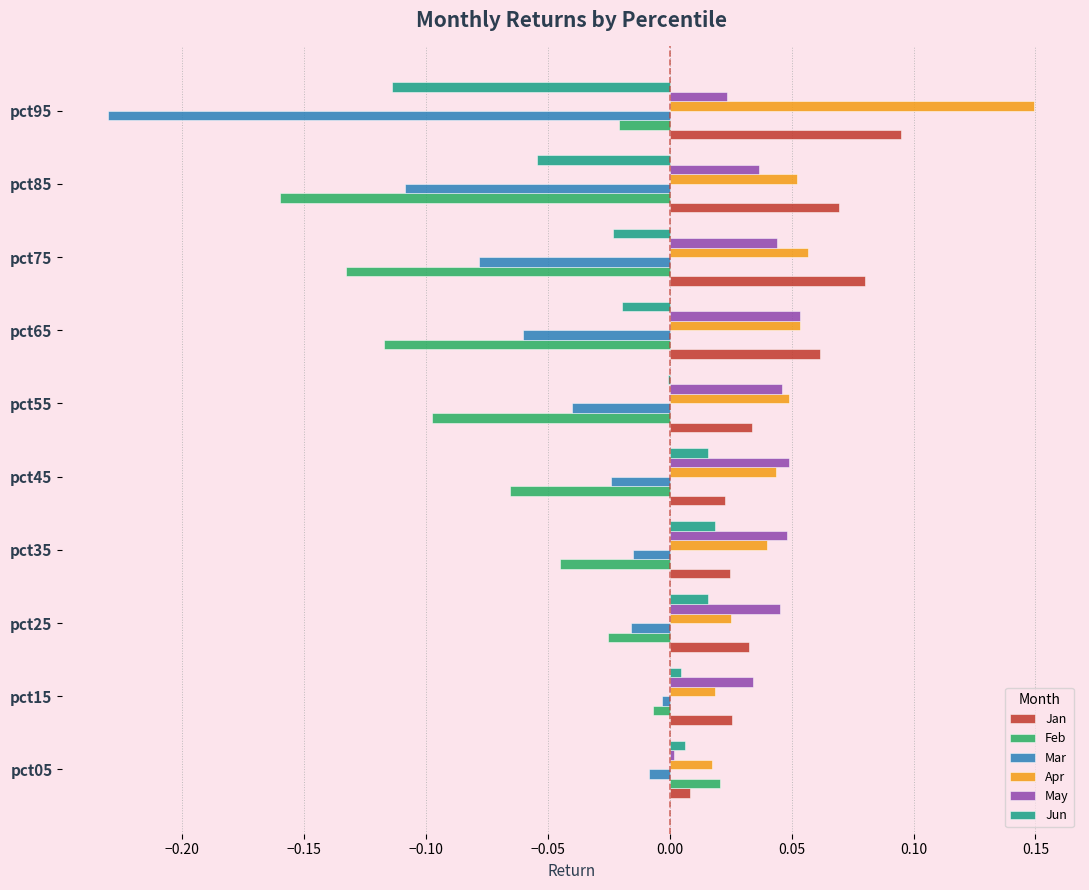

What is the sum of all Feb values?

-0.7